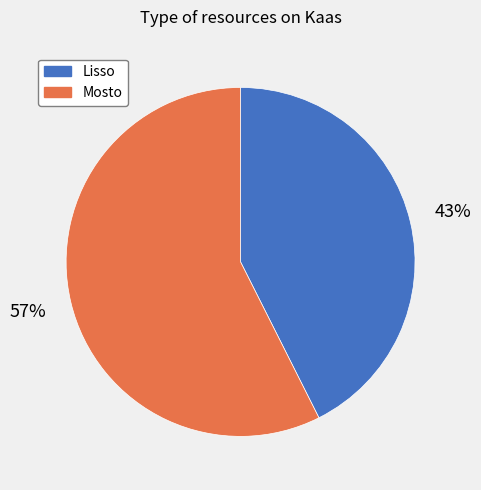

To the nearest percent, what is the average slice percentage?

50%